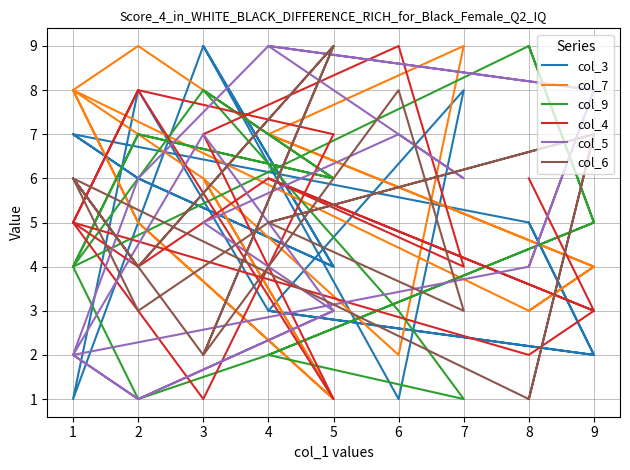

Reading right to left, what are all the values shown in this chart?

col_3: 7	6	4	9	1	8	3	2	5	7	6	4	9	1	8	3	2	5
col_7: 8	5	1	6	2	9	7	4	3	8	5	1	6	8	9	7	4	3
col_9: 4	7	6	8	3	1	2	5	9	4	7	6	8	4	1	2	5	9
col_4: 5	8	1	7	9	4	6	3	2	5	8	7	1	5	4	6	3	6
col_5: 2	1	3	5	7	6	9	8	4	2	1	3	7	2	6	9	8	4
col_6: 6	4	9	2	8	3	5	7	1	6	4	9	2	6	3	5	7	1